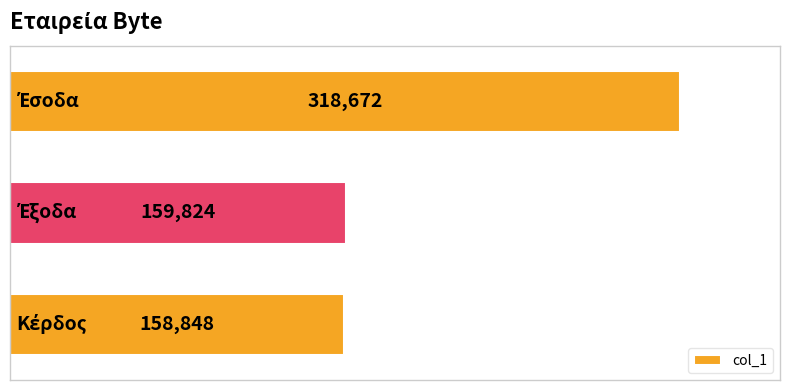

What is the value of the 3rd bar from the top?

158848